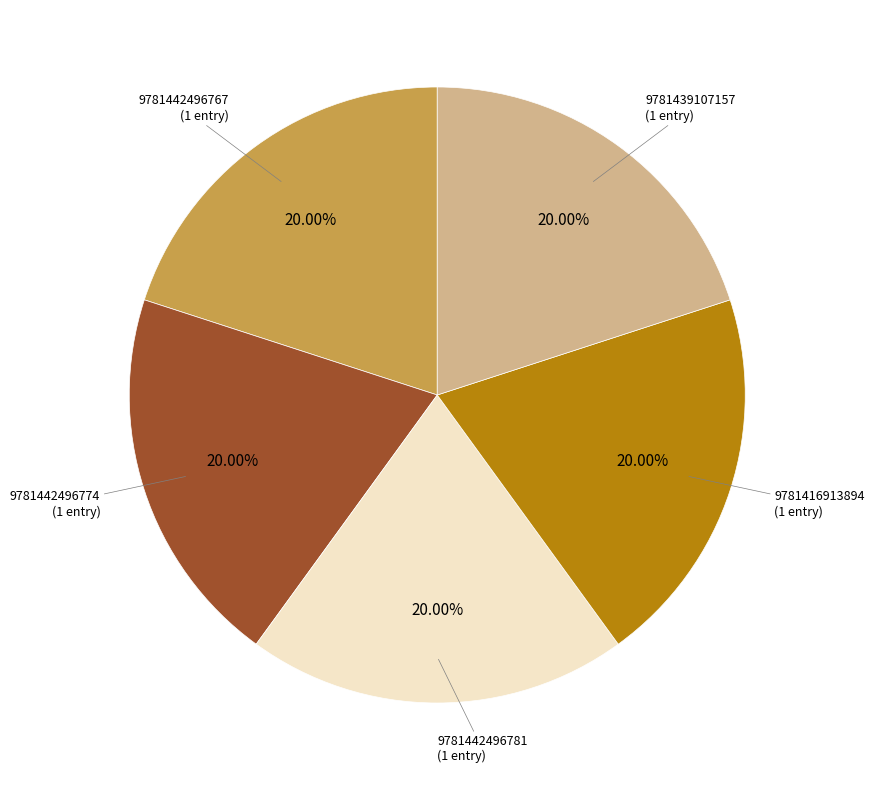

Is there a majority slice in this chart?

No